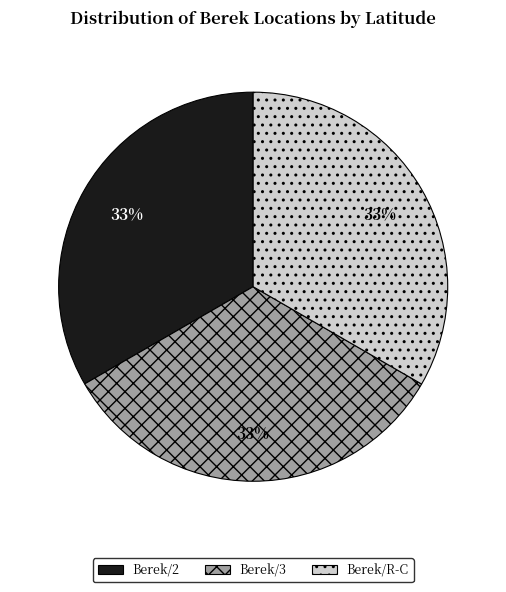

To the nearest percent, what percentage of the pie is Berek/2?

33%